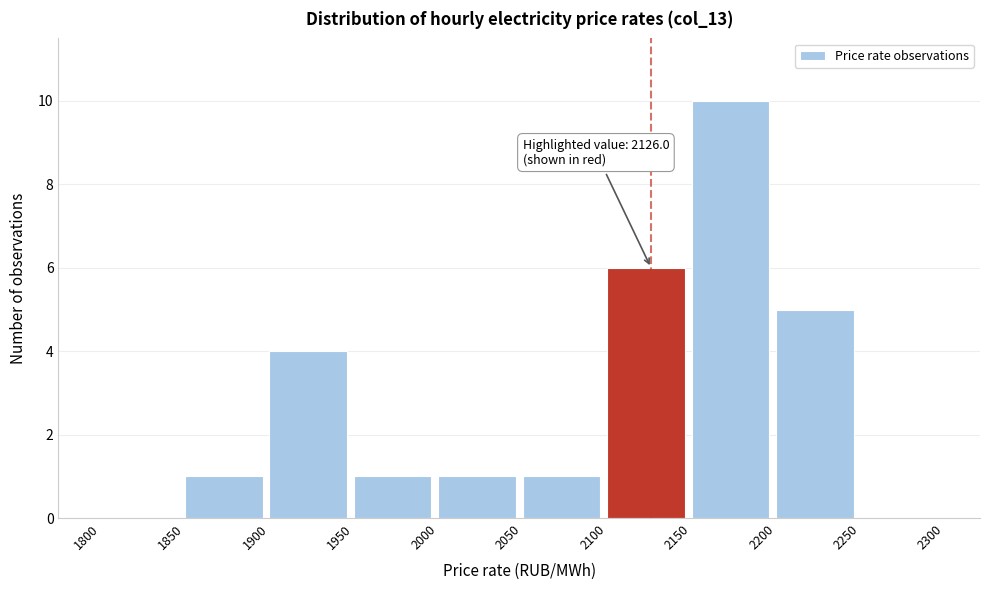

Which range on the x-axis has the tallest bar?

2150 to 2200